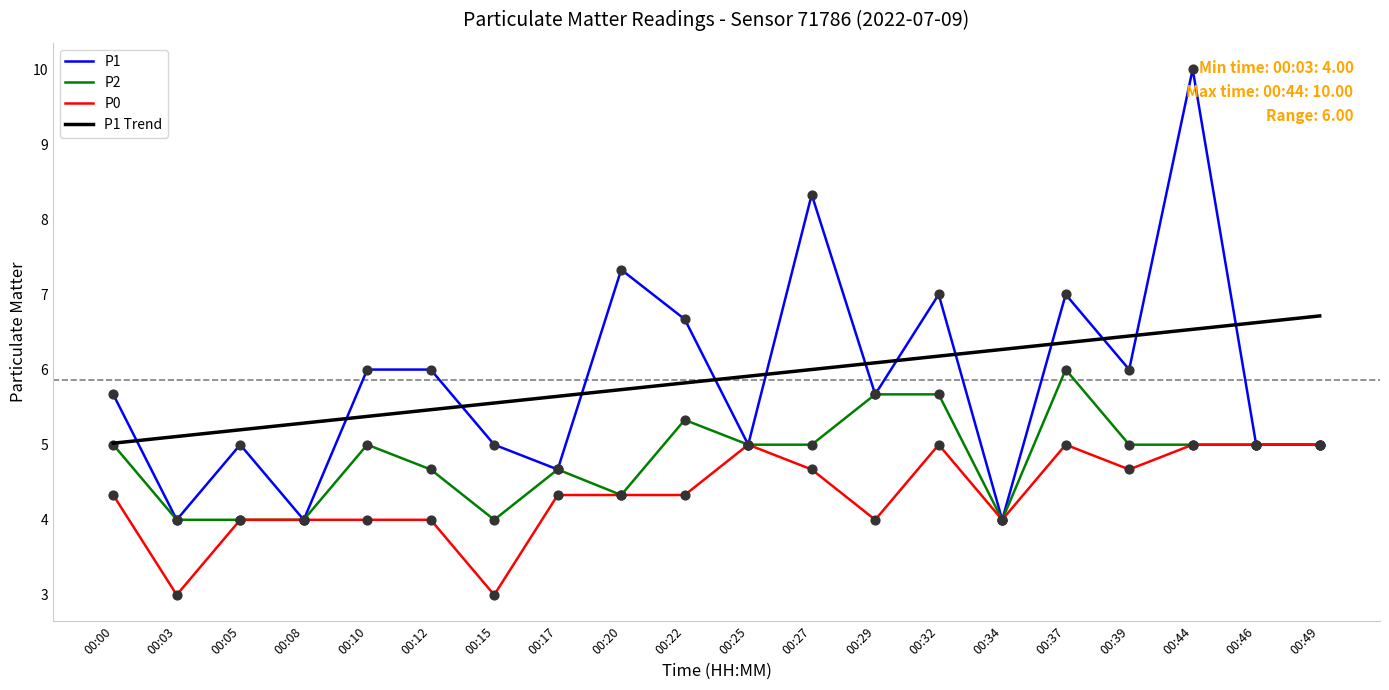

At how many categories does at least one series exceed 4?

20